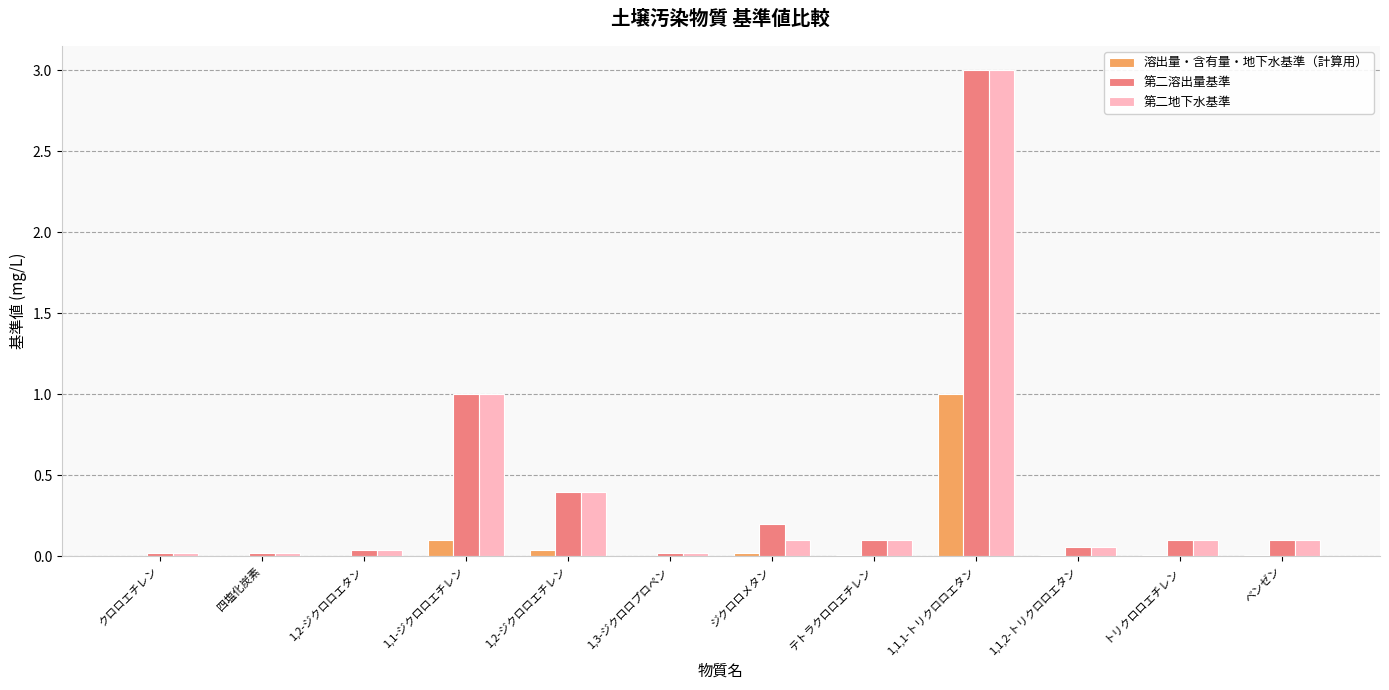

The value of 第二溶出量基準 at 1,1,1-トリクロロエタン is 4.4. True or false?

False